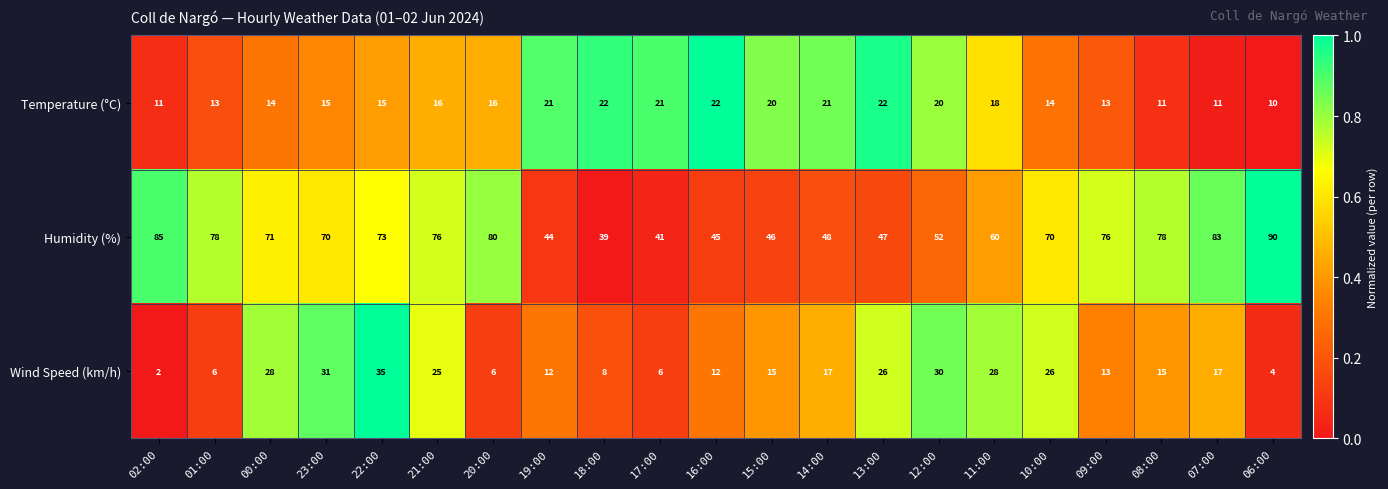

Which series has the largest range (max minus min)?

Humidity (%)